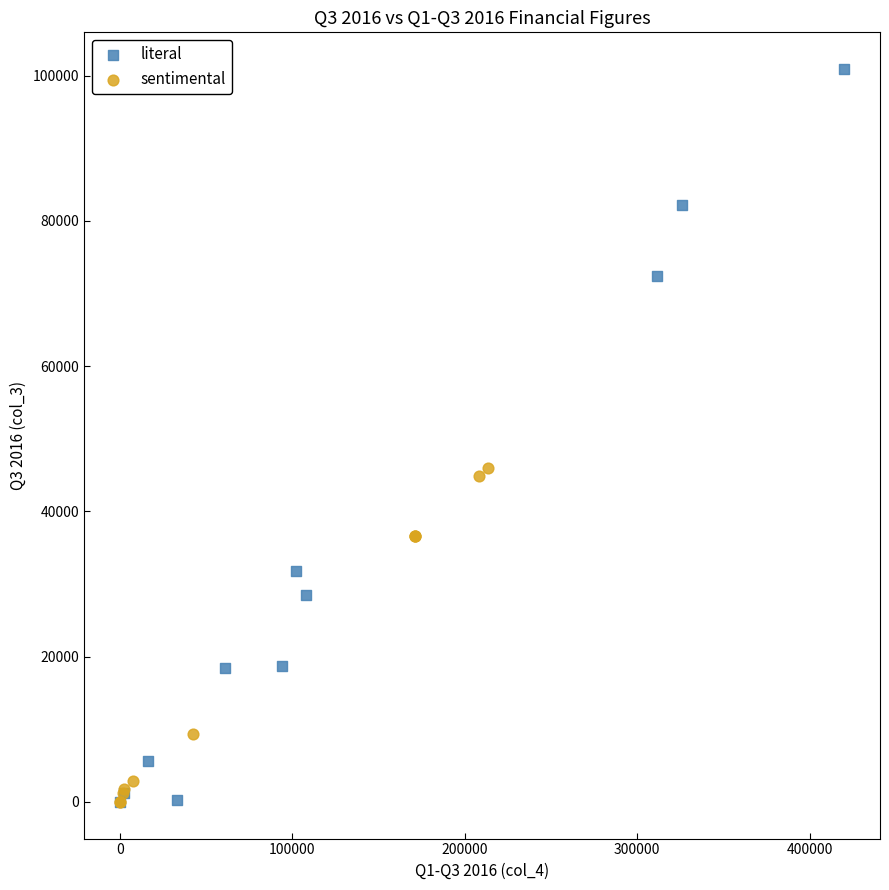

What are all the series names shown in the legend?

literal, sentimental